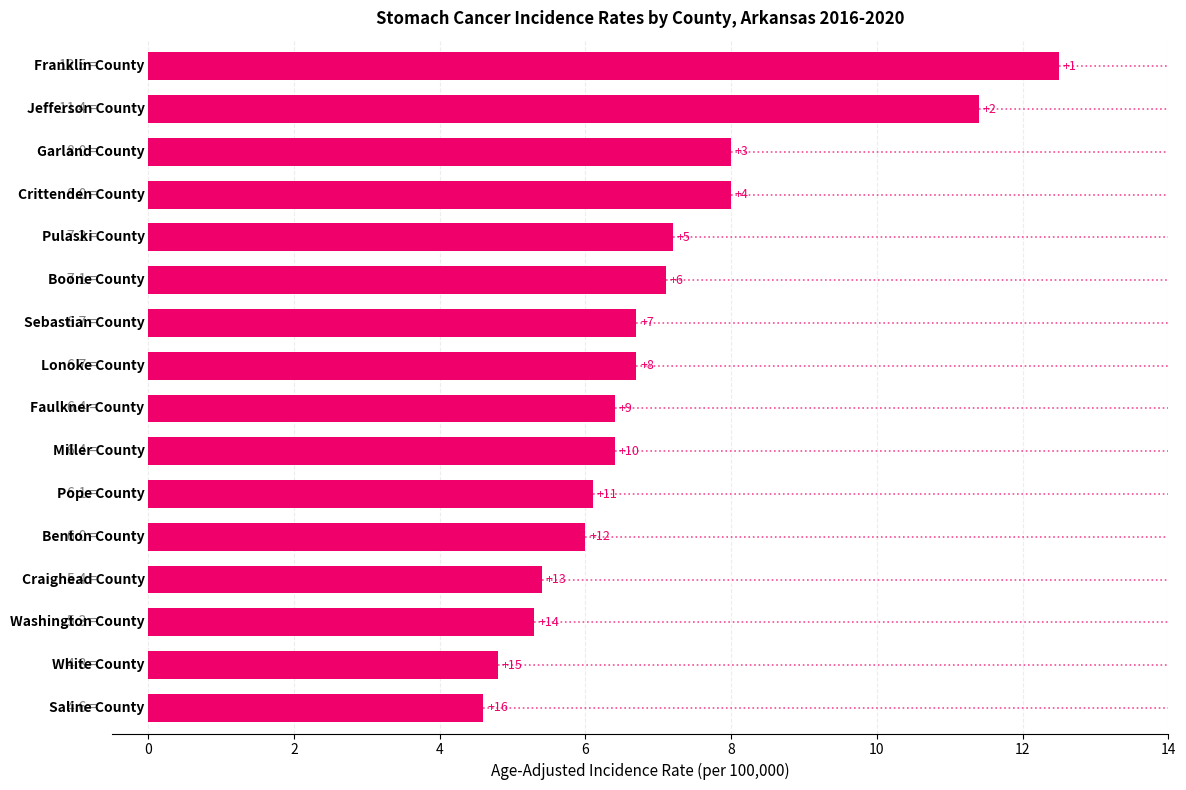

What is the maximum value shown in the chart?

12.5